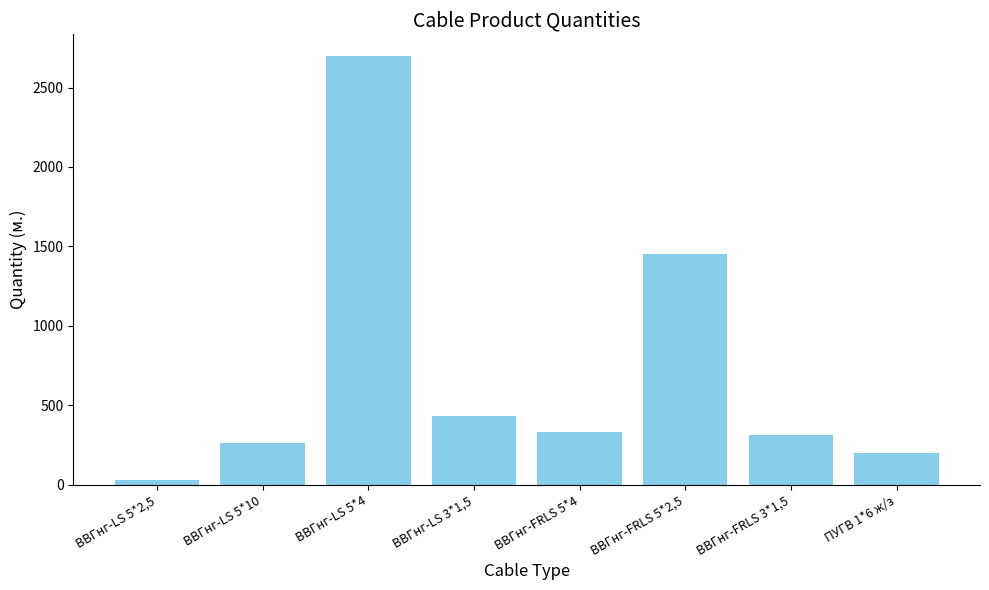

Is it true that the value at ВВГнг-FRLS 5*2,5 is 1450?

True